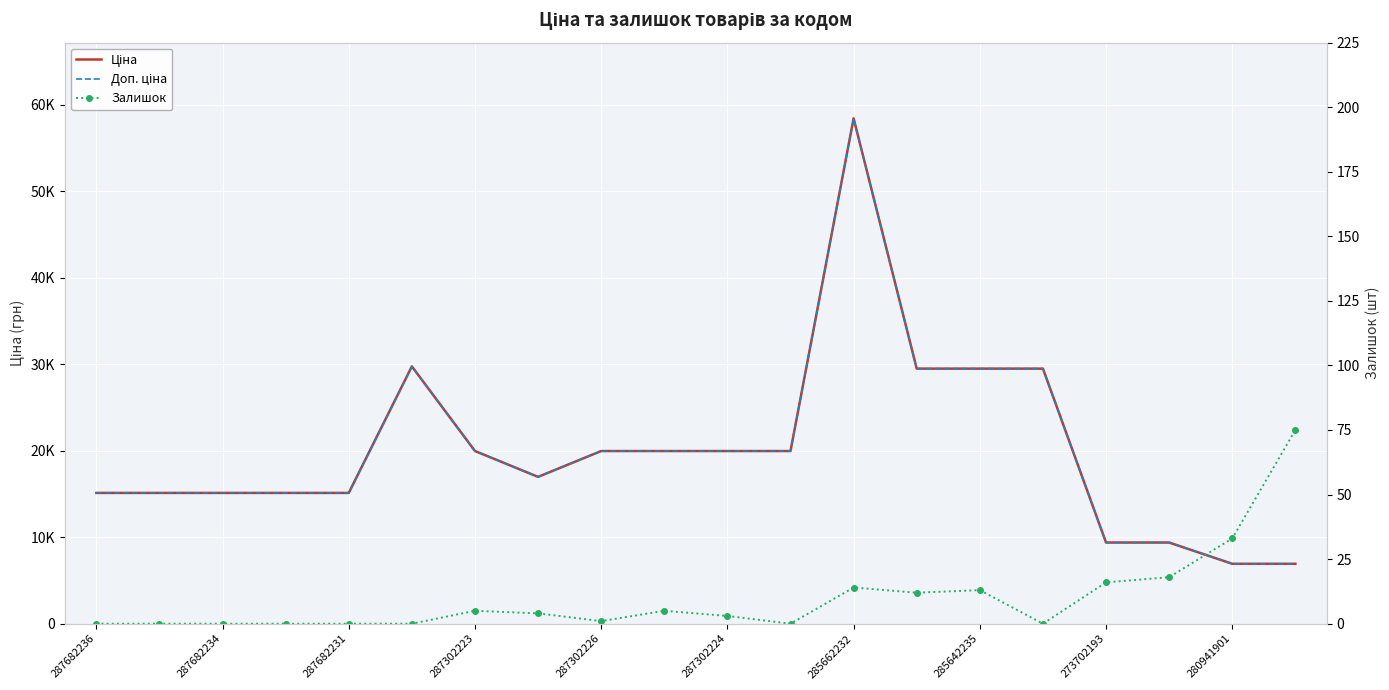

What is the label of the 14th point from the left?

13